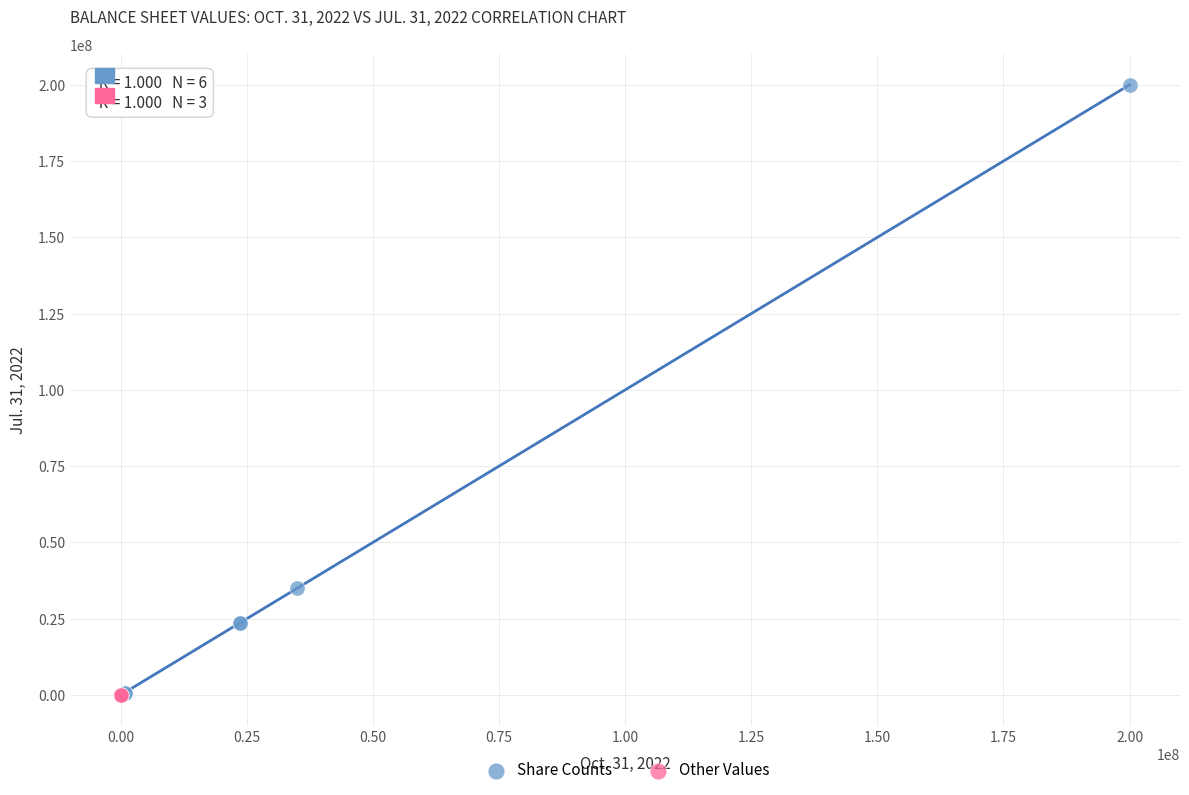

What are all the series names shown in the legend?

Share Counts, Other Values